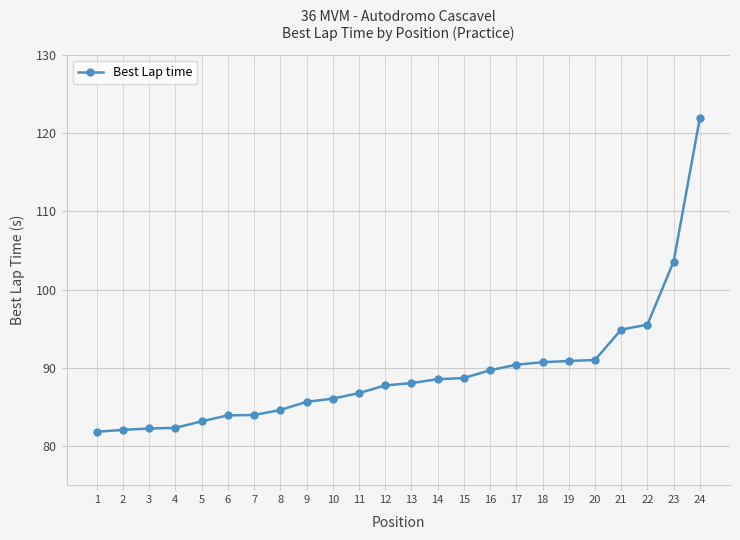

What is the maximum value shown in the chart?

121.9